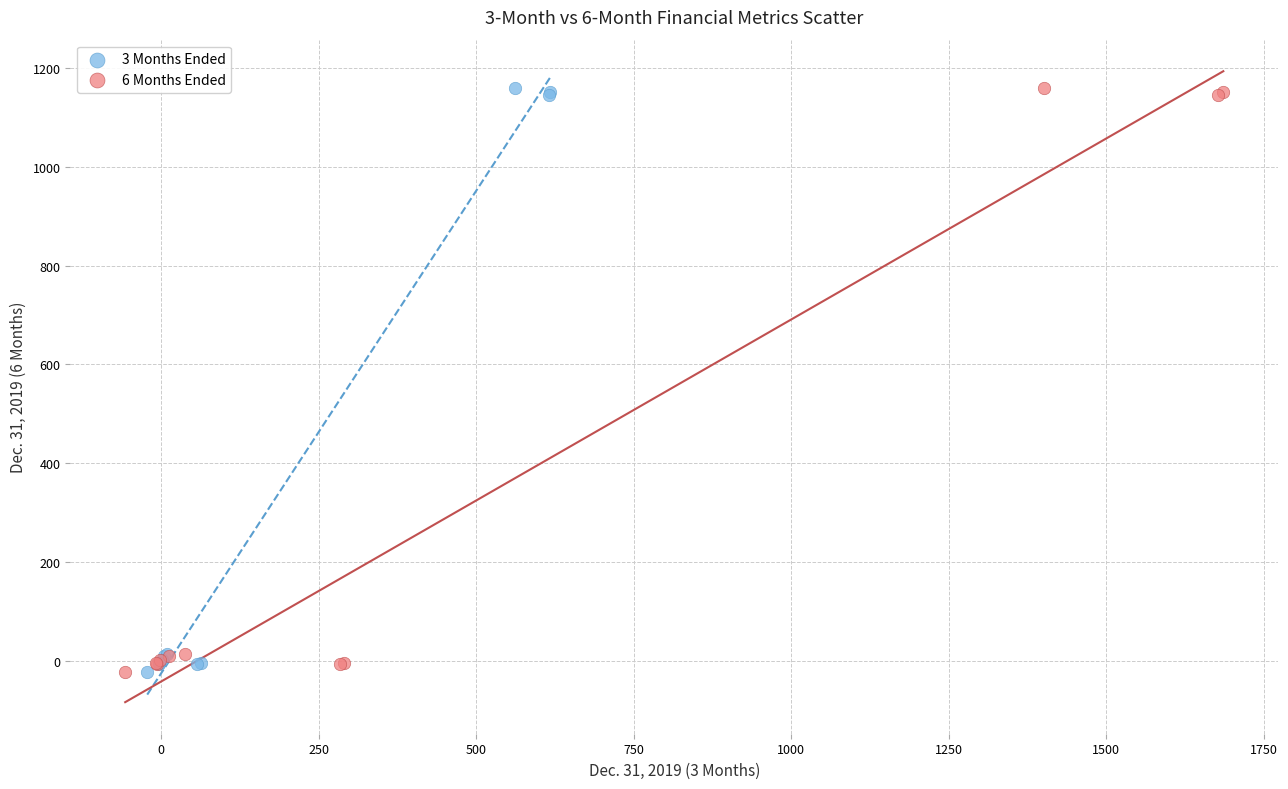

What are all the series names shown in the legend?

3 Months Ended, 6 Months Ended